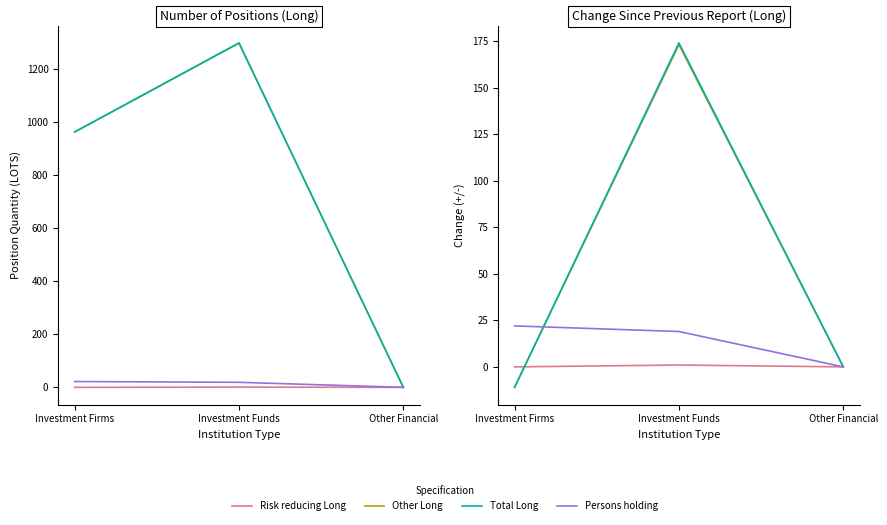

True or false: Risk reducing Long has a value of 0 at Investment Firms.

True